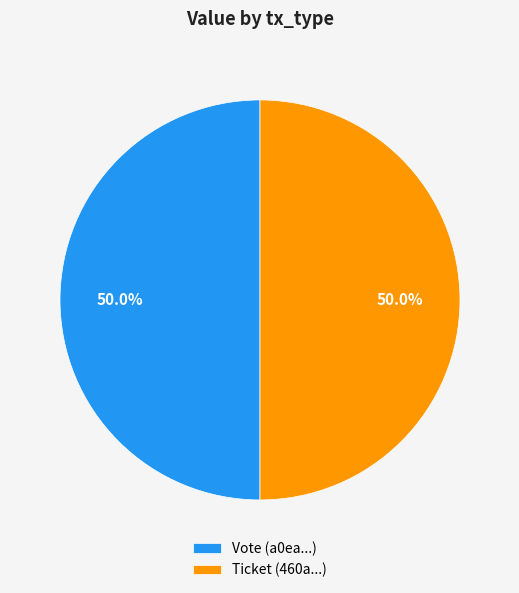

Approximately how many times larger is the value at Vote (a0ea...) compared to Ticket (460a...)?

1.0